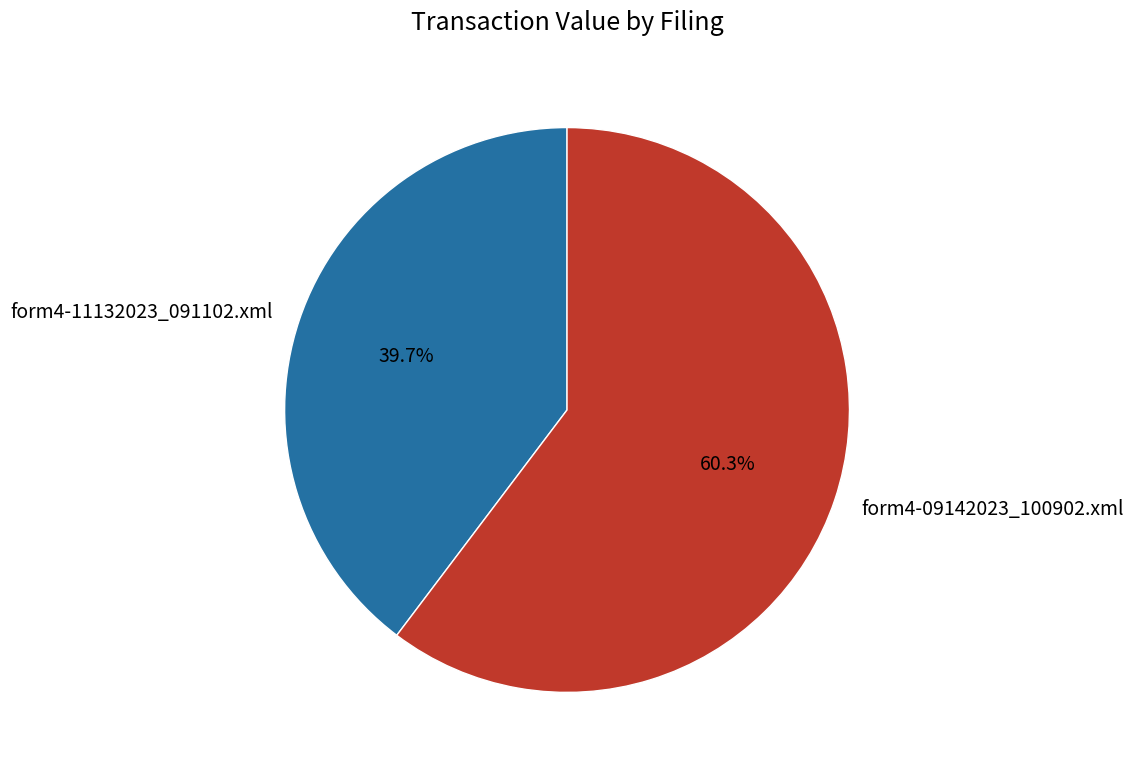

Between form4-09142023_100902.xml and form4-11132023_091102.xml, which is larger?

form4-09142023_100902.xml